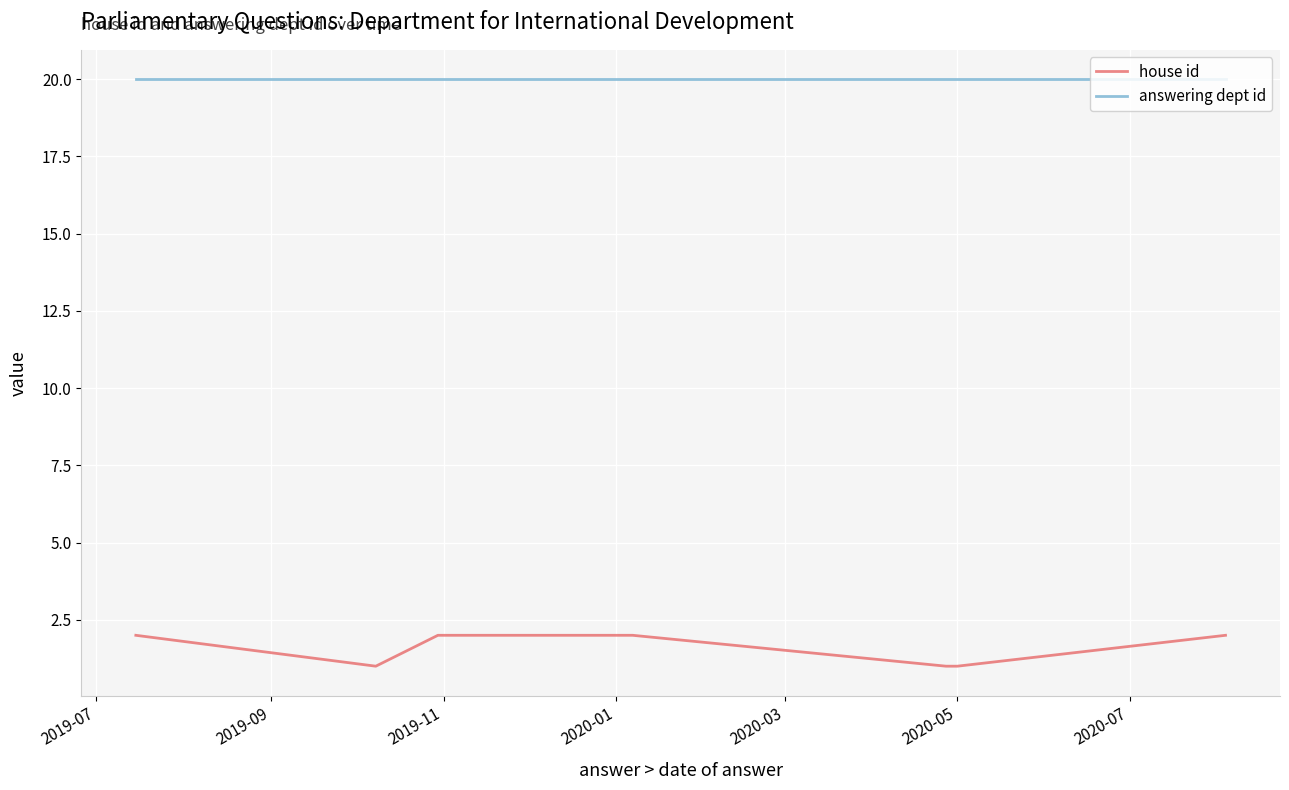

What is the label of the 1st point from the left?

2019-07